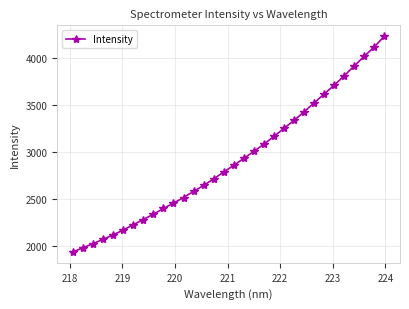

What is the value of the 14th point from the left?

2643.9